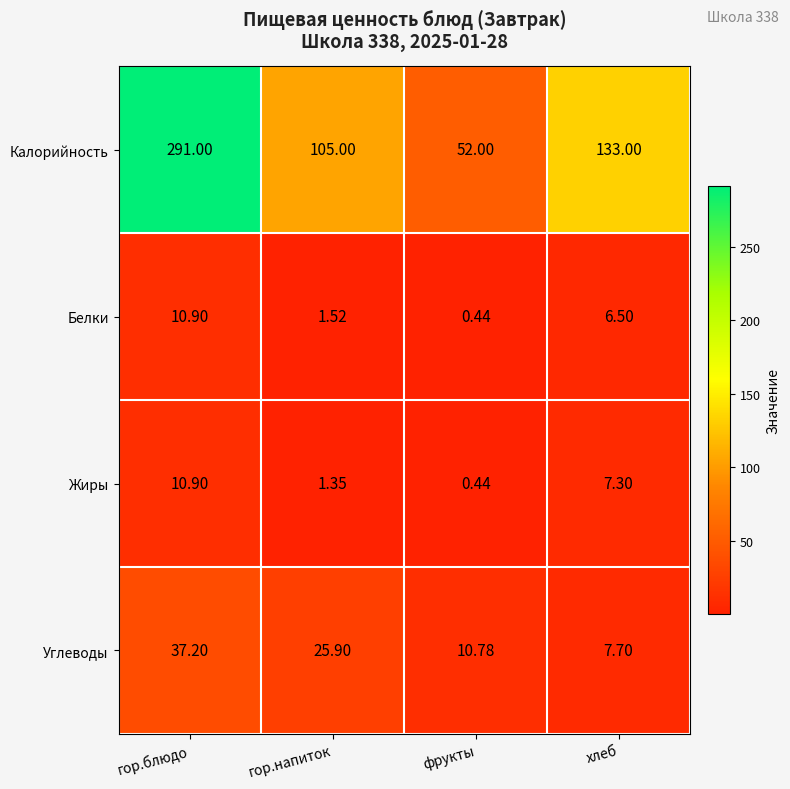

What is the difference between the highest and lowest values at хлеб?

126.5